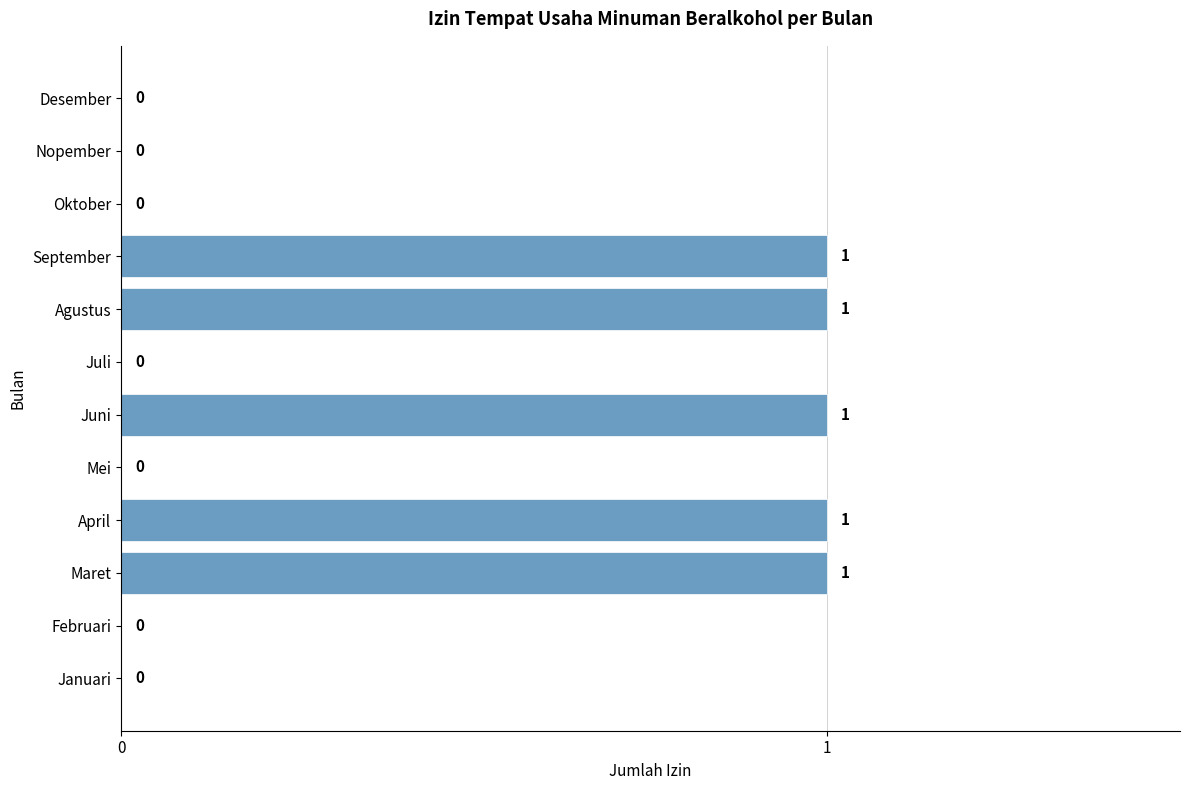

The value at Juli is 0. True or false?

True